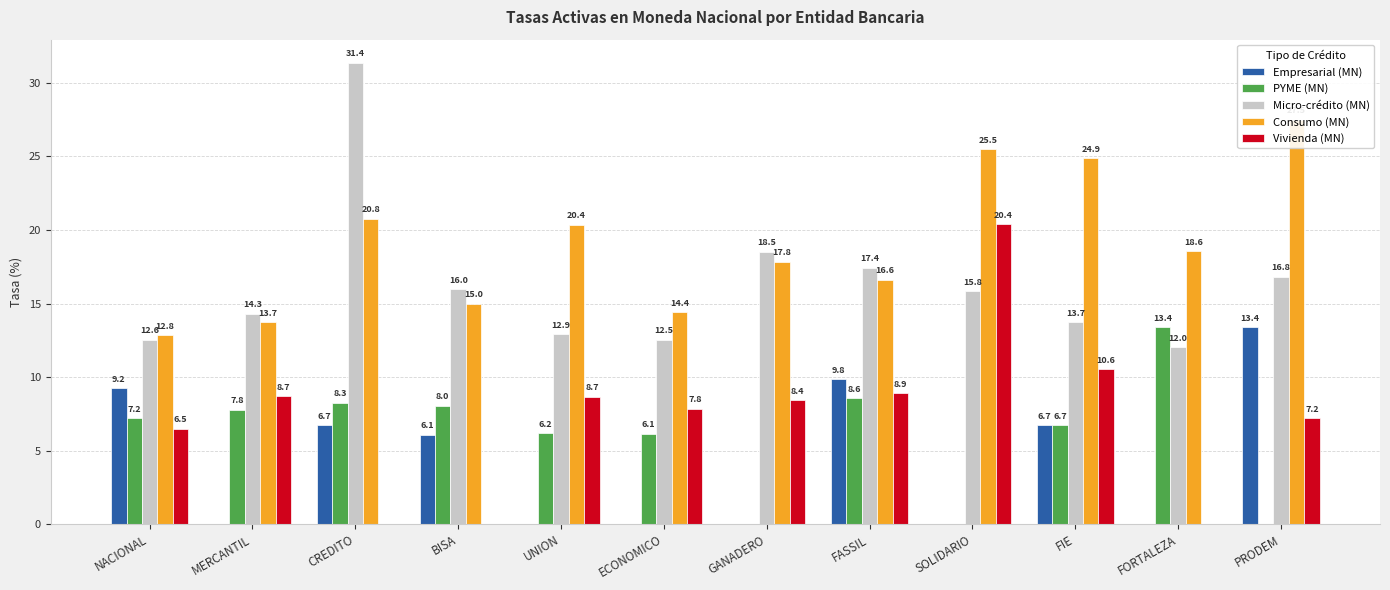

At PRODEM, list the series in order from smallest to largest.

PYME (MN), Vivienda (MN), Empresarial (MN), Micro-crédito (MN), Consumo (MN)